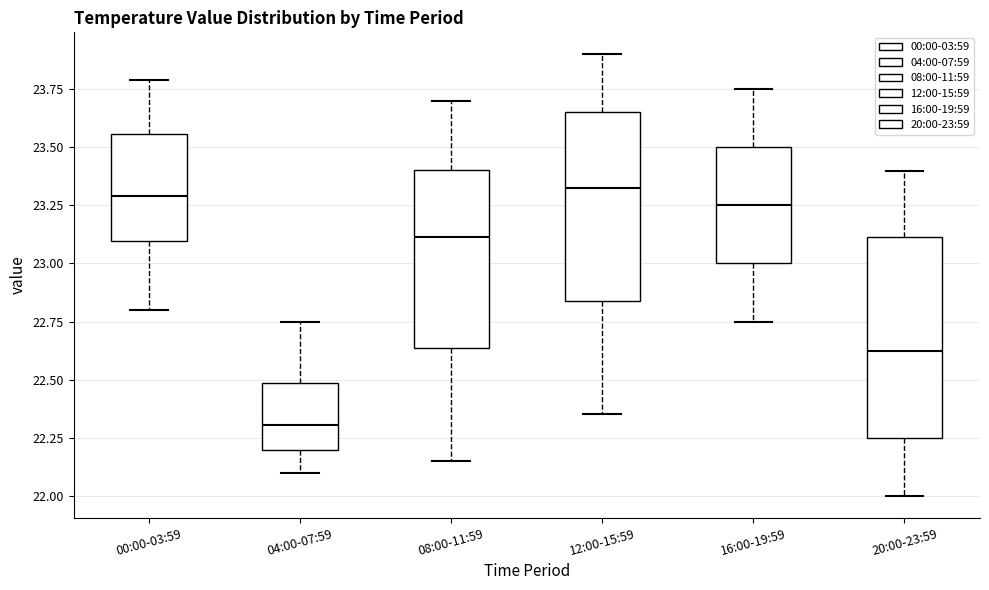

Reading left to right, read every box against the y-axis: the position of its median line, the range the box covers, and the ends of its whiskers. The values are not printed on the chart, so give them approximately, as read against the axis.

00:00-03:59: median 23.30, box 23.10 to 23.55, whiskers 22.80 to 23.80
04:00-07:59: median 22.30, box 22.20 to 22.50, whiskers 22.10 to 22.75
08:00-11:59: median 23.10, box 22.65 to 23.40, whiskers 22.15 to 23.70
12:00-15:59: median 23.35, box 22.85 to 23.65, whiskers 22.35 to 23.90
16:00-19:59: median 23.25, box 23.00 to 23.50, whiskers 22.75 to 23.75
20:00-23:59: median 22.65, box 22.25 to 23.10, whiskers 22.00 to 23.40